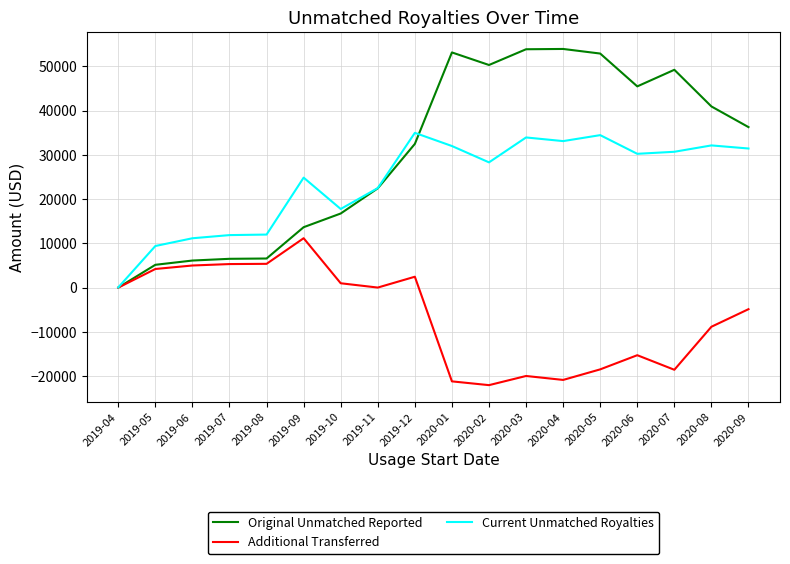

Is the value of Additional Transferred at 2020-02 greater than the value of Current Unmatched Royalties at 2020-03?

No